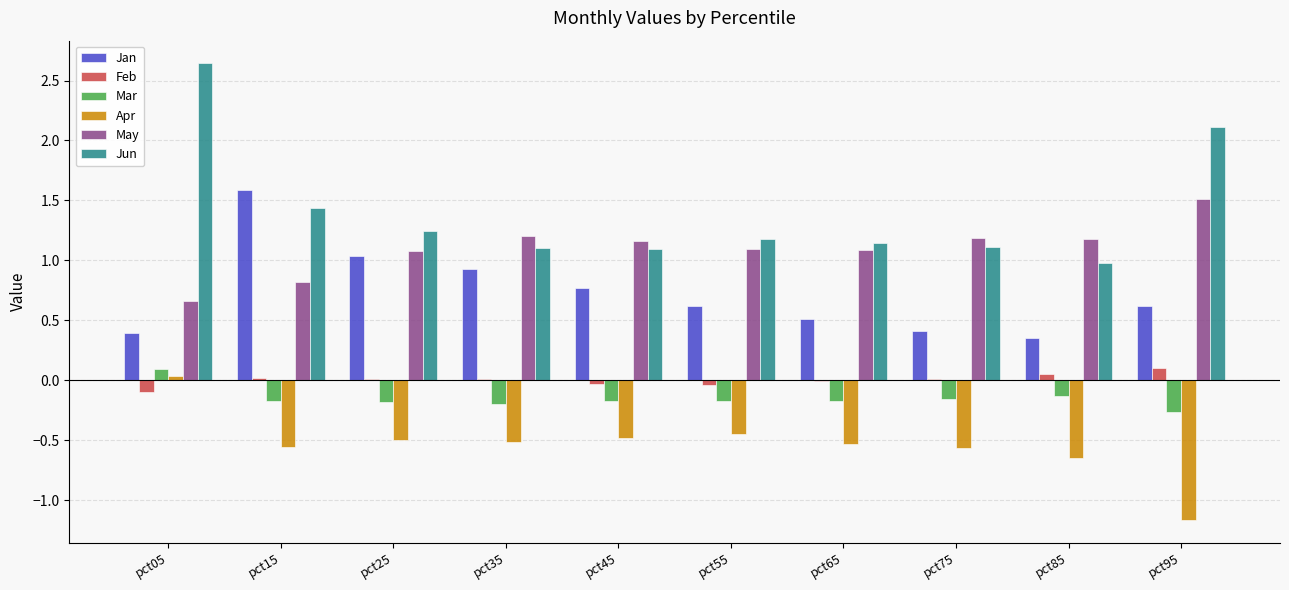

What is the total value across all series at pct45?

2.3